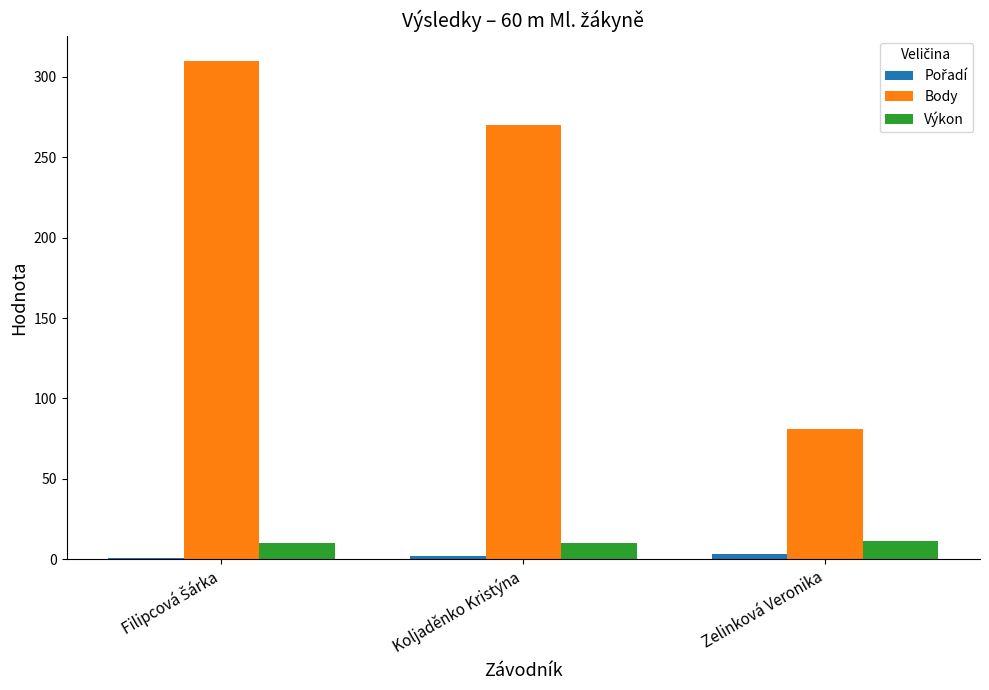

What is the highest value of the Výkon series?

11.6